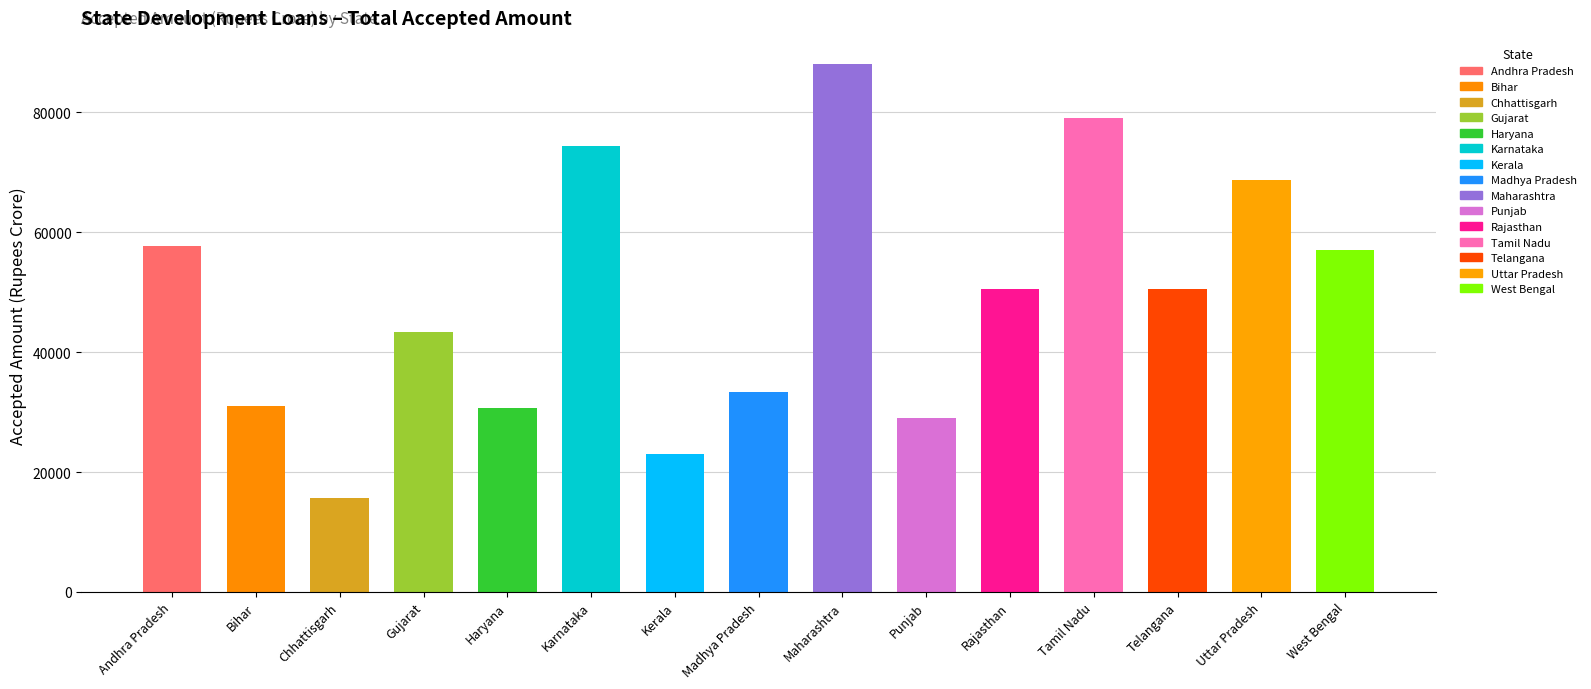

Are the bars grouped side by side (vs. stacked)?

No